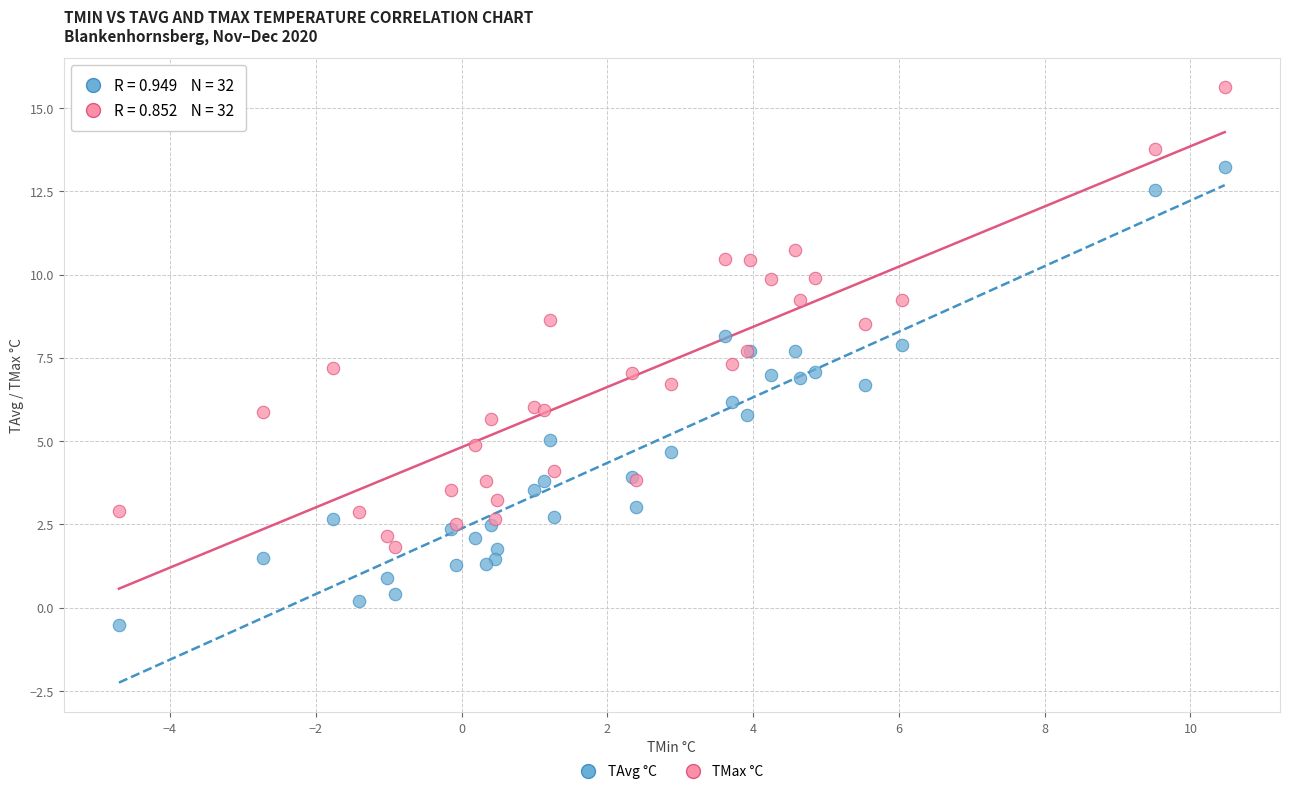

Which series reaches the maximum Y coordinate?

TMax °C